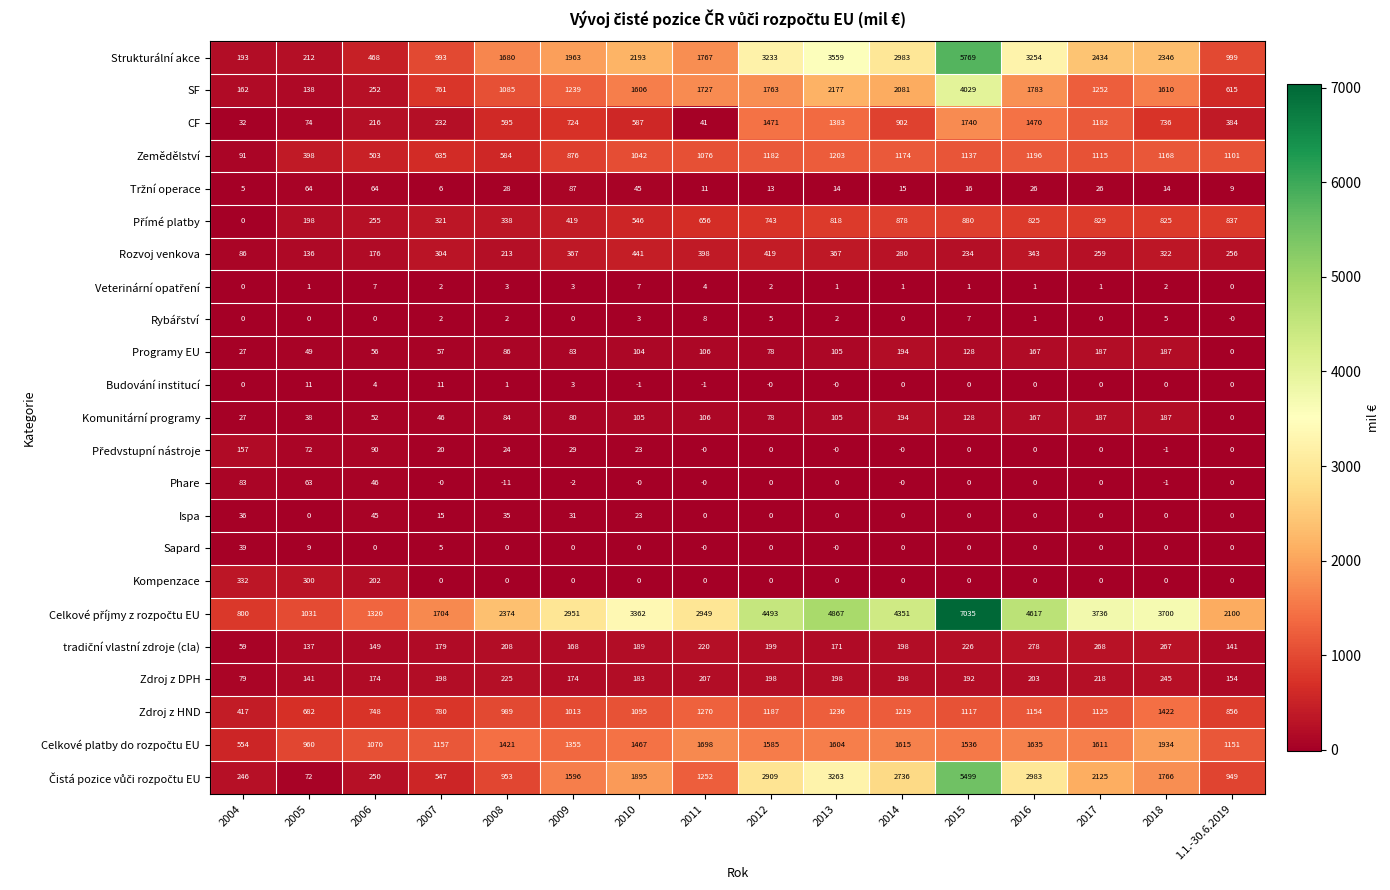

At which category is the sum across all series the highest?

2015